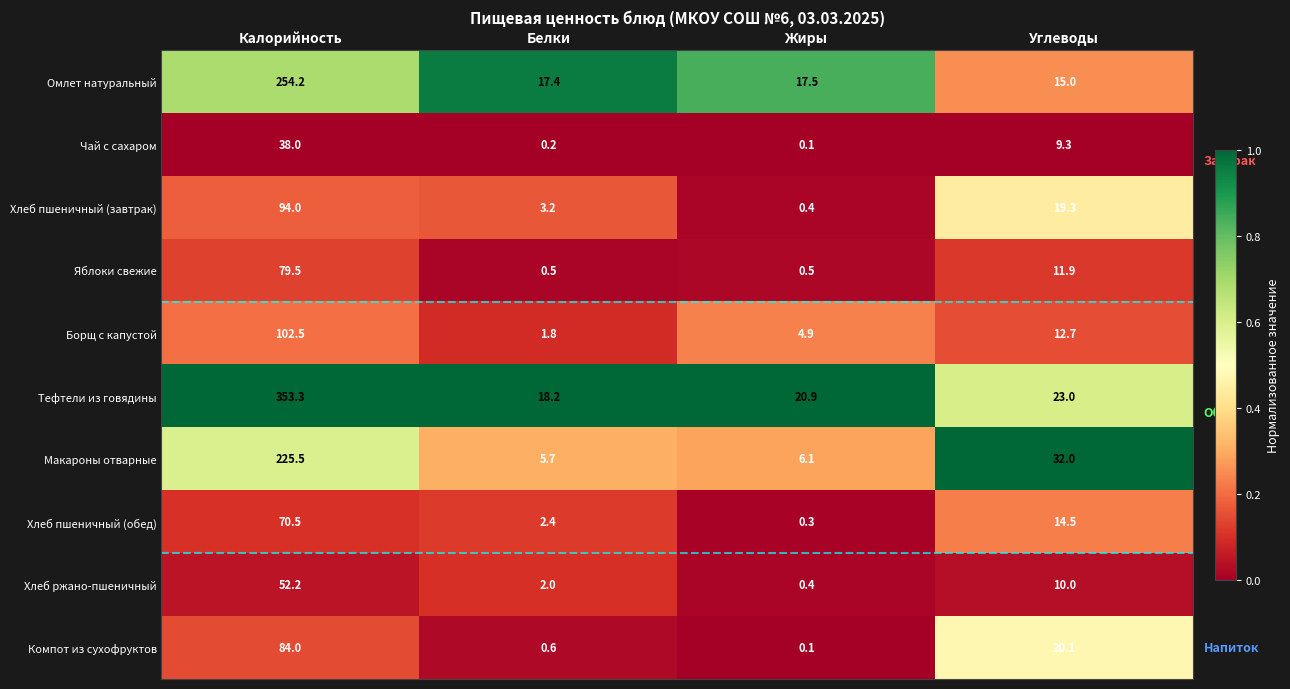

Which series changed the most between Белки and Жиры?

Борщ с капустой